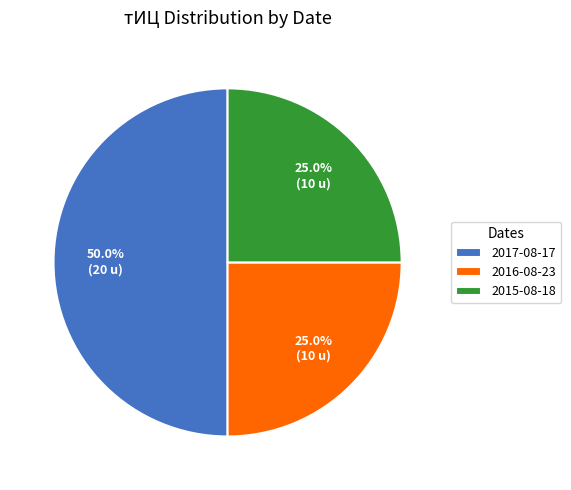

Is 2016-08-23 the majority of the pie?

No